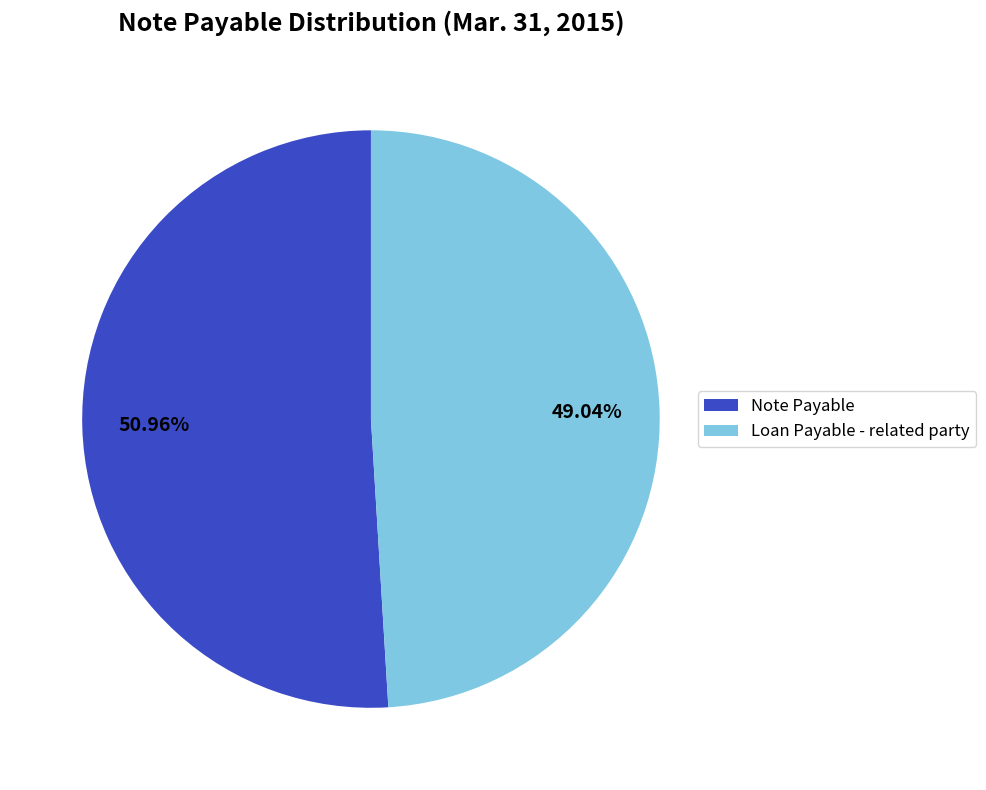

The Loan Payable - related party slice represents 49% of the pie. True or false?

True